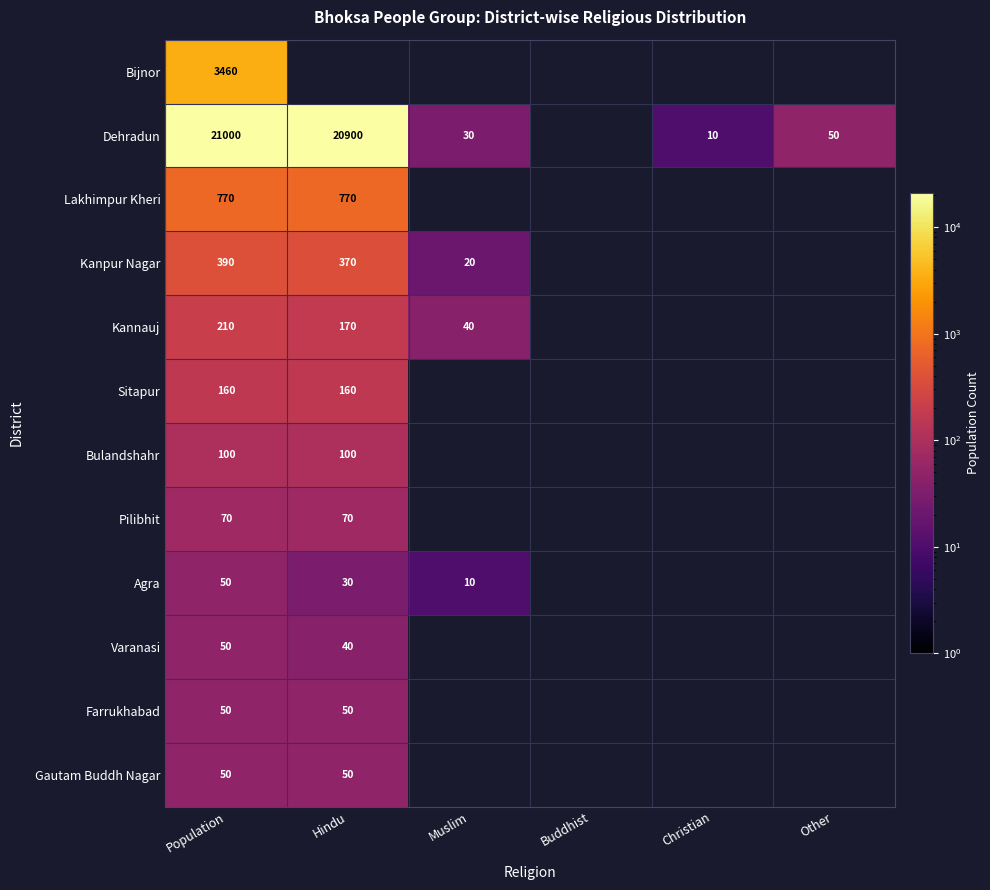

The Dehradun series shows 32624 at Hindu. True or false?

False